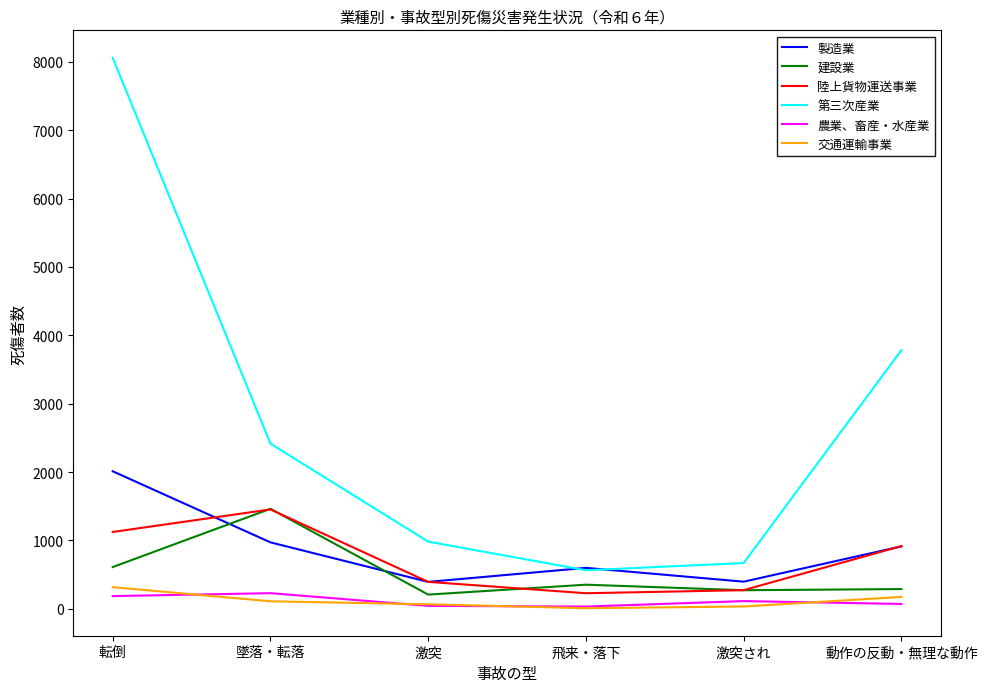

Which label corresponds to the largest value in the chart?

転倒